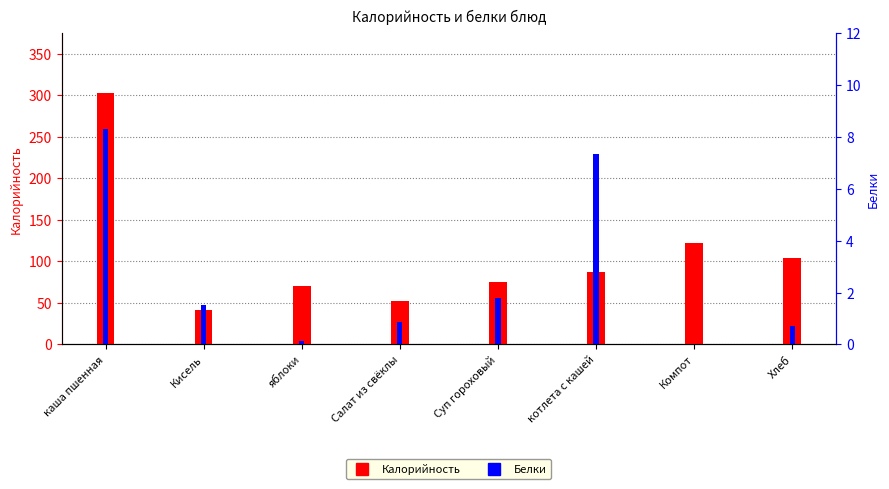

What are all the series names shown in the legend?

Калорийность, Белки